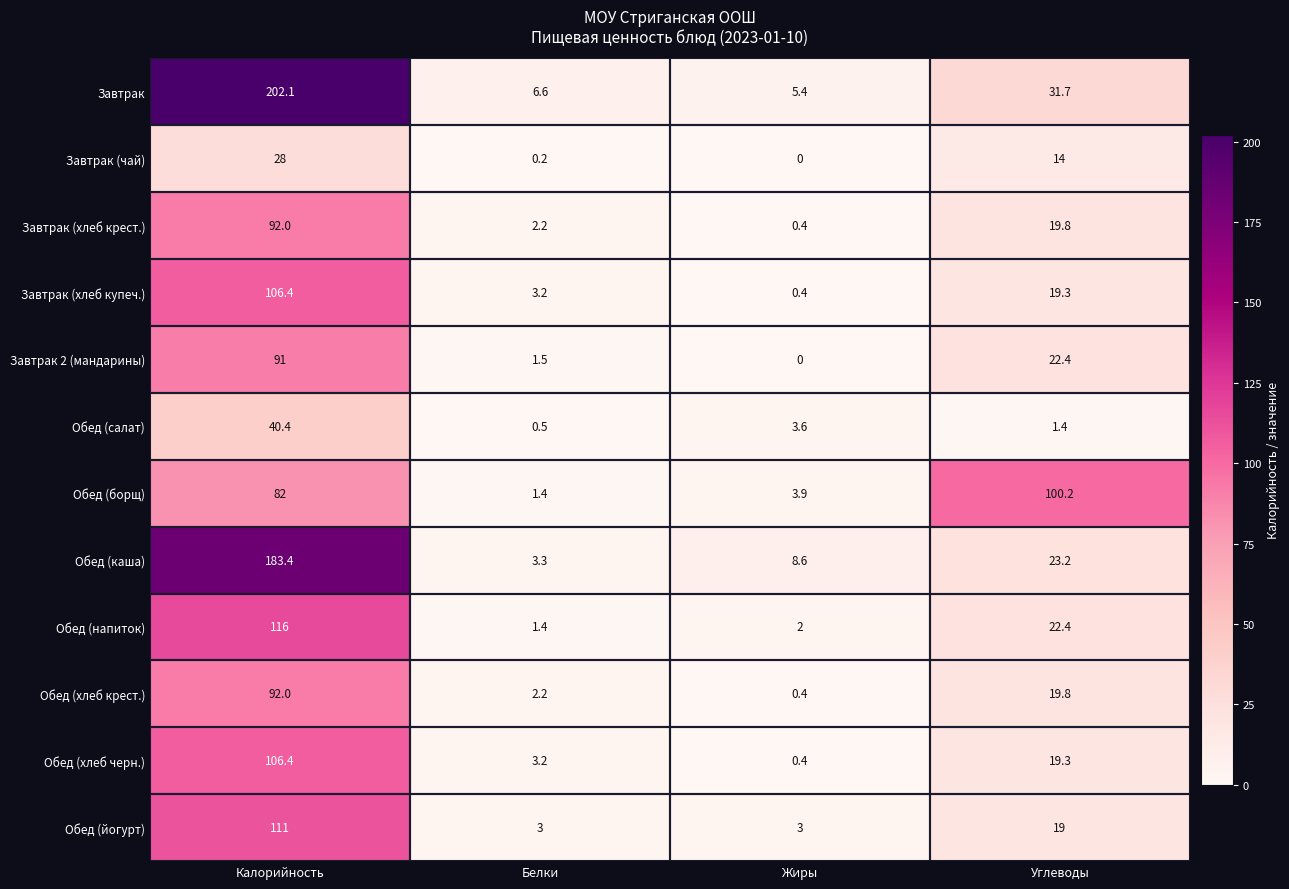

At which category is the sum across all series the highest?

Калорийность